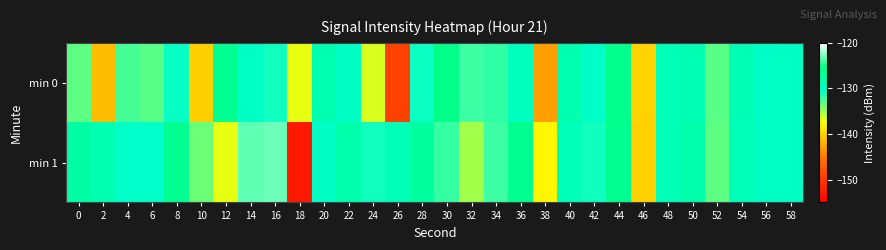

Reading left to right, transcribe all the data shown in this chart.

min 0: 0=-133.0	2=-141.3	4=-132.4	6=-133.0	8=-130.7	10=-140.2	12=-126.1	14=-129.8	16=-131.0	18=-136.8	20=-128.4	22=-130.1	24=-136.4	26=-149.3	28=-130.8	30=-125.4	32=-124.1	34=-131.9	36=-129.4	38=-142.9	40=-128.2	42=-130.2	44=-125.8	46=-139.9	48=-129.0	50=-128.6	52=-132.9	54=-128.6	56=-130.2	58=-129.8
min 1: 0=-127.4	2=-128.4	4=-130.3	6=-130.5	8=-126.0	10=-133.5	12=-136.9	14=-123.4	16=-123.0	18=-152.8	20=-130.0	22=-128.0	24=-131.0	26=-129.0	28=-127.0	30=-132.0	32=-135.0	34=-124.0	36=-126.0	38=-138.0	40=-129.0	42=-131.0	44=-126.0	46=-140.0	48=-129.0	50=-128.0	52=-133.0	54=-129.0	56=-130.0	58=-130.0